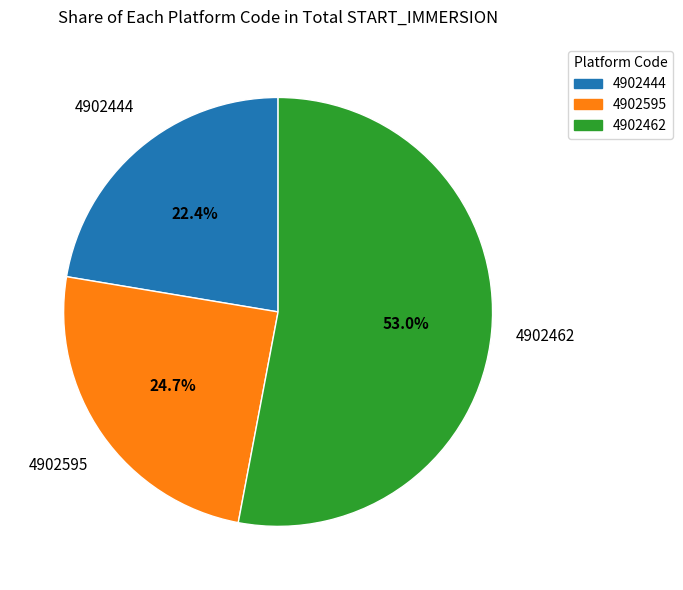

Is there a majority slice in this chart?

Yes